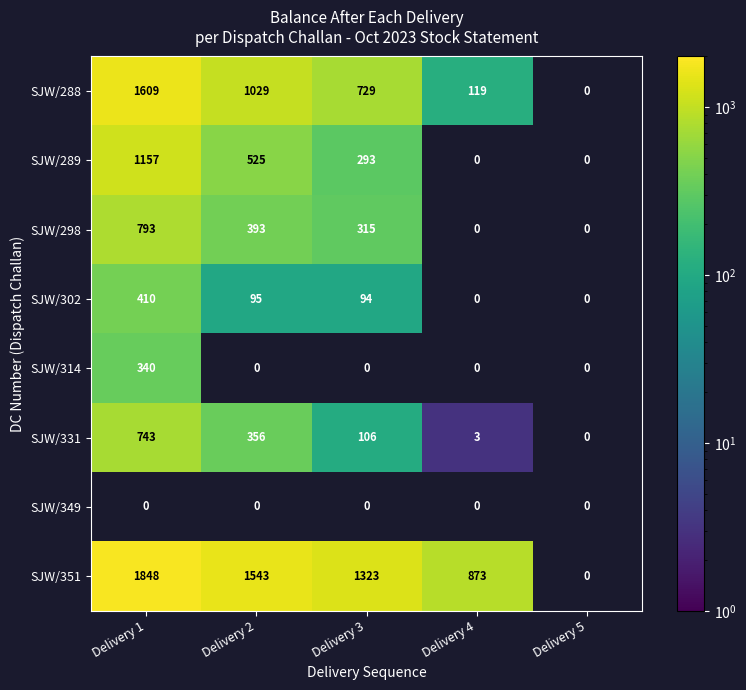

The value of SJW/331 at Delivery 1 is 204. True or false?

False